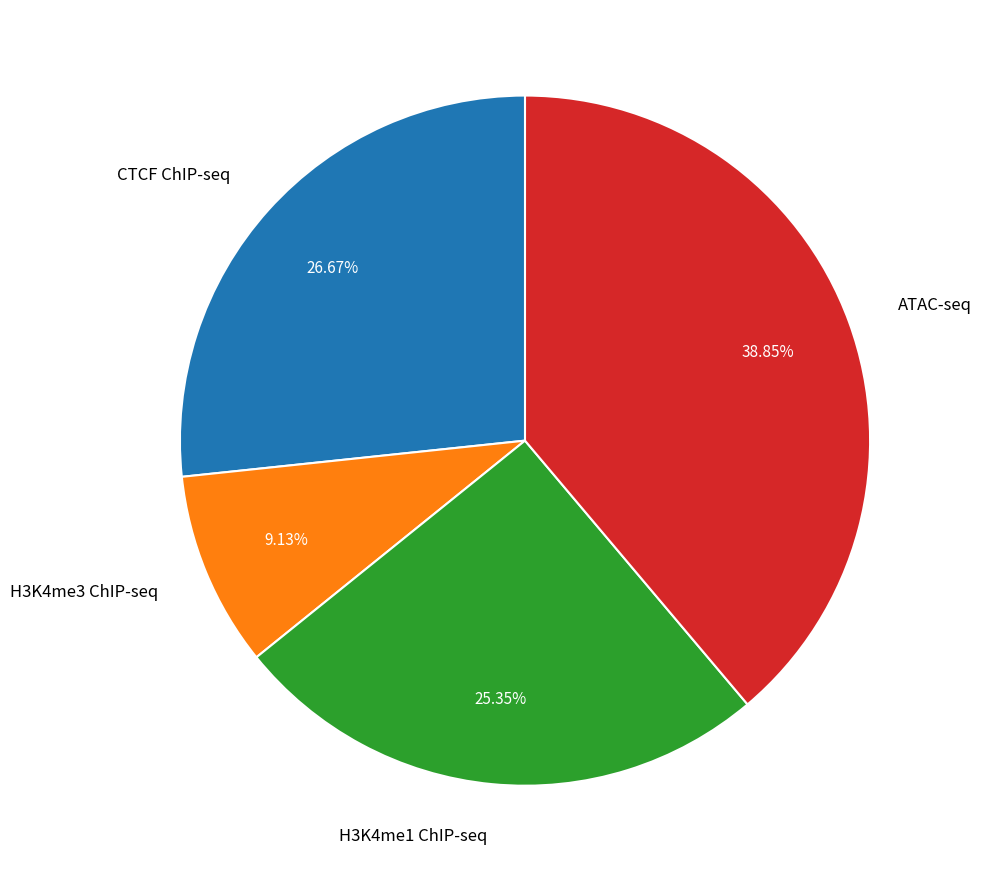

Rank the categories by value from lowest to highest.

H3K4me3 ChIP-seq, H3K4me1 ChIP-seq, CTCF ChIP-seq, ATAC-seq